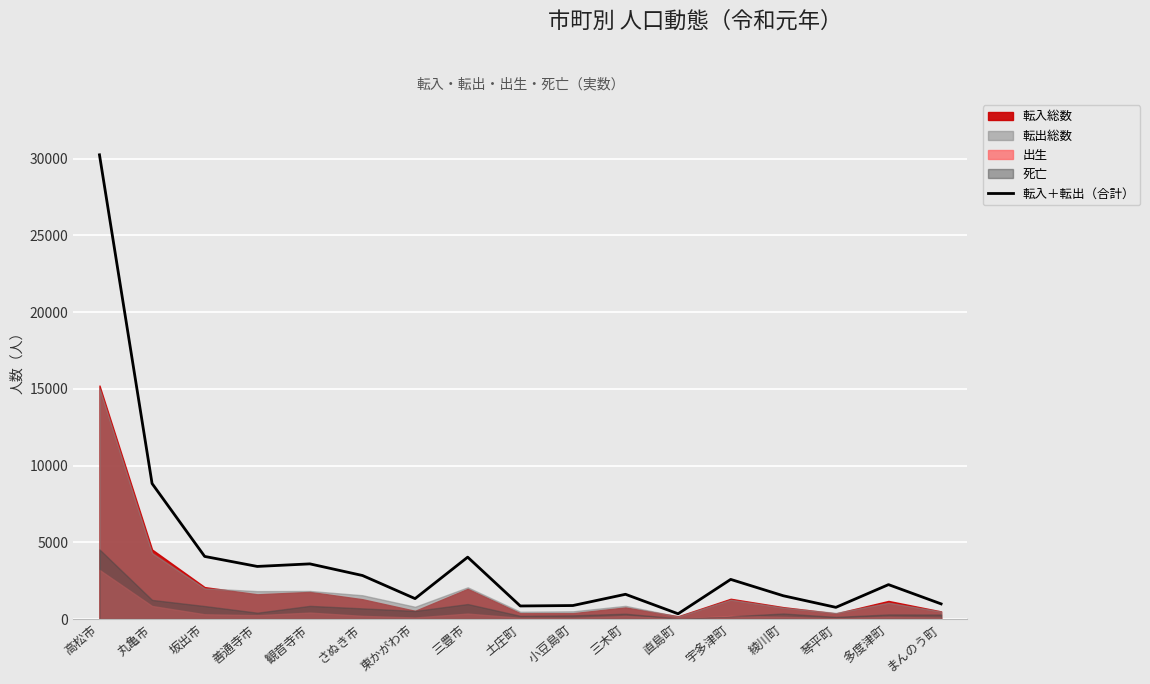

True or false: there are more than 0 points higher than both neighbors.

True